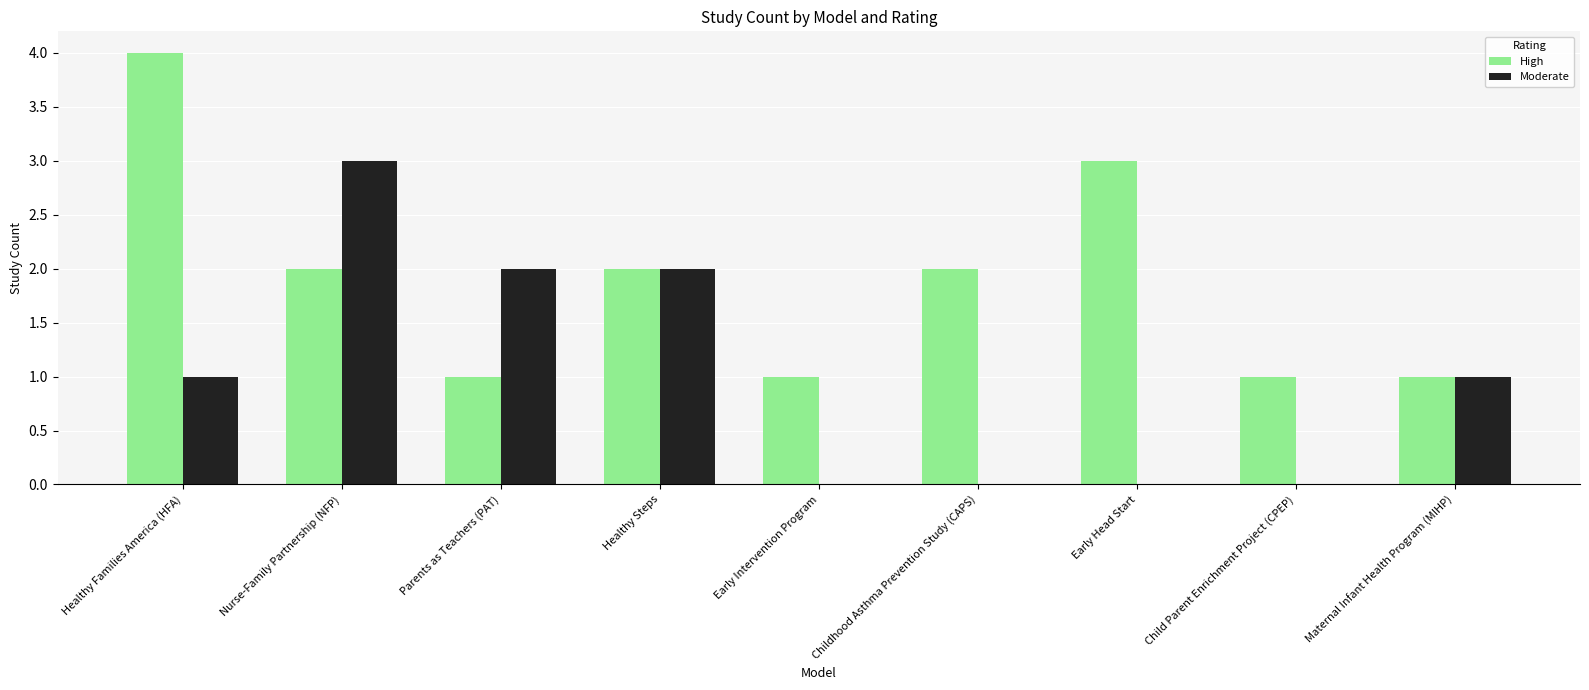

How many series are shown in this chart?

2